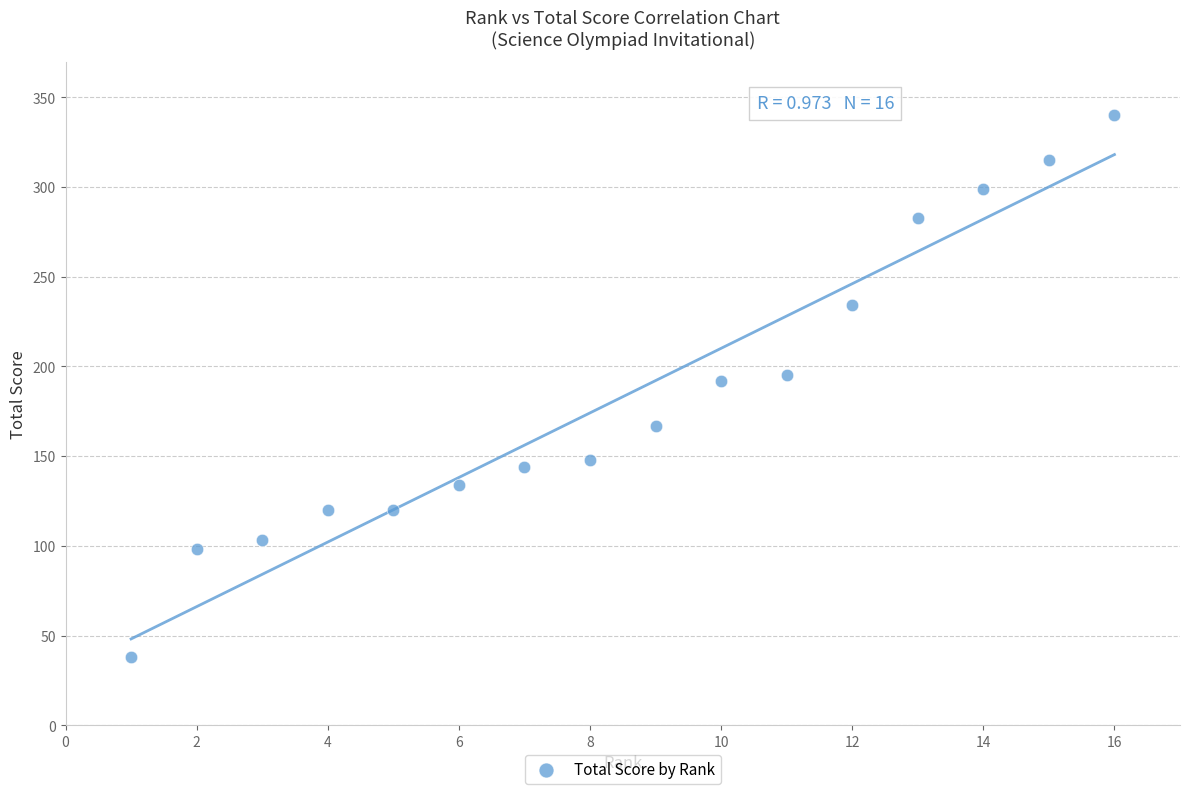

What is the range of Y values (max minus min)?

302